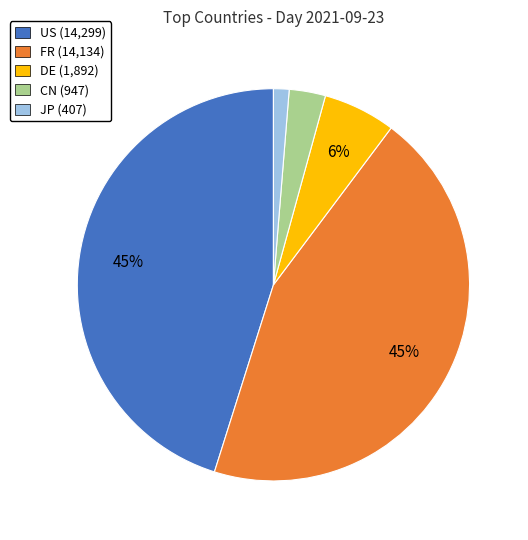

What is the ratio of the value at US (14,299) to the value at FR (14,134)?

1.0